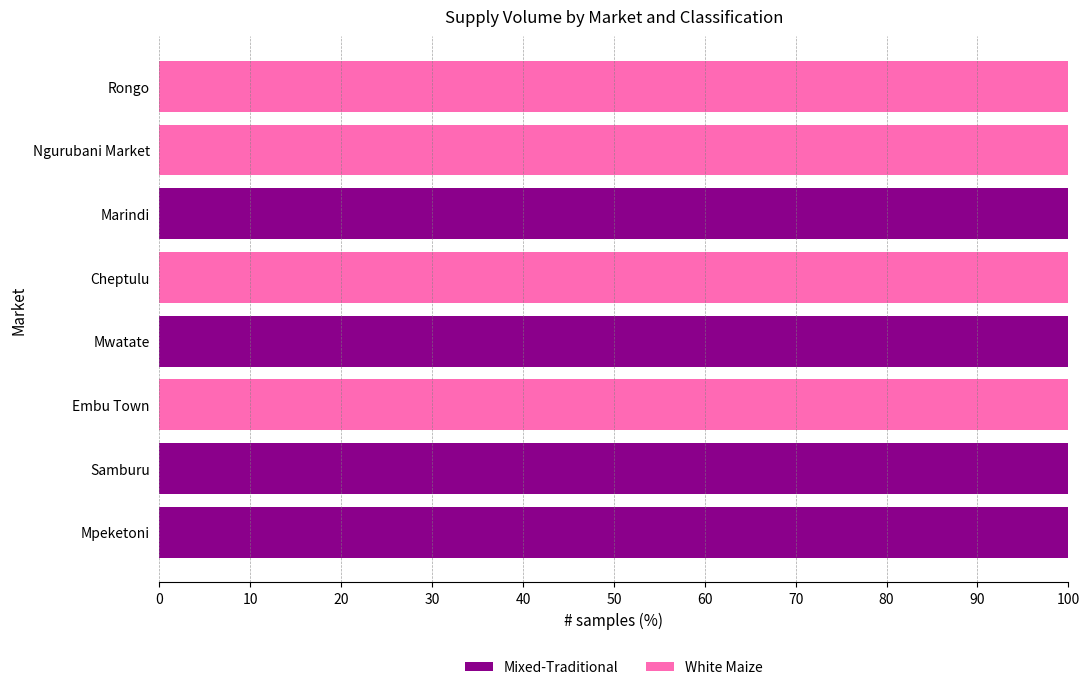

How many data points does each series have?

8